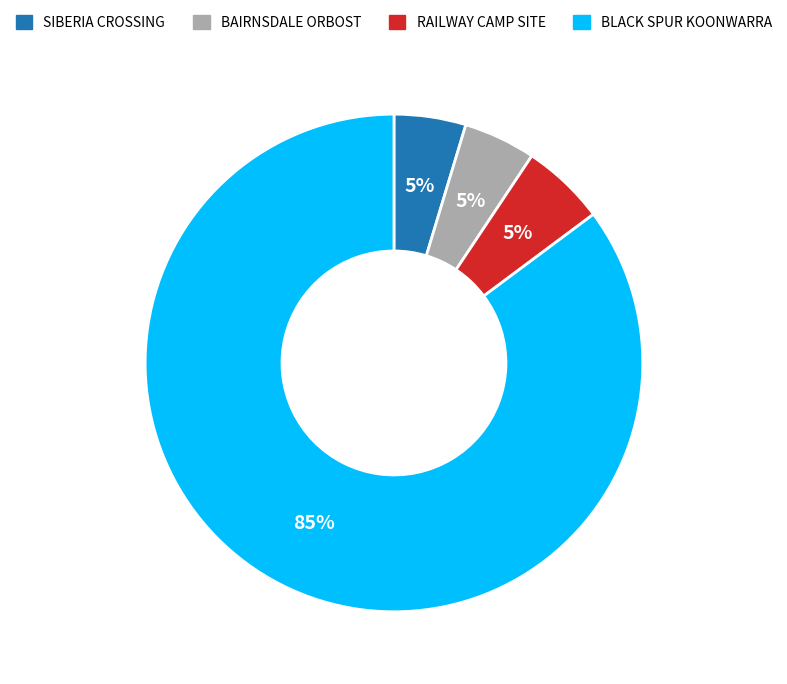

Is there any slice that represents more than half of the pie?

Yes